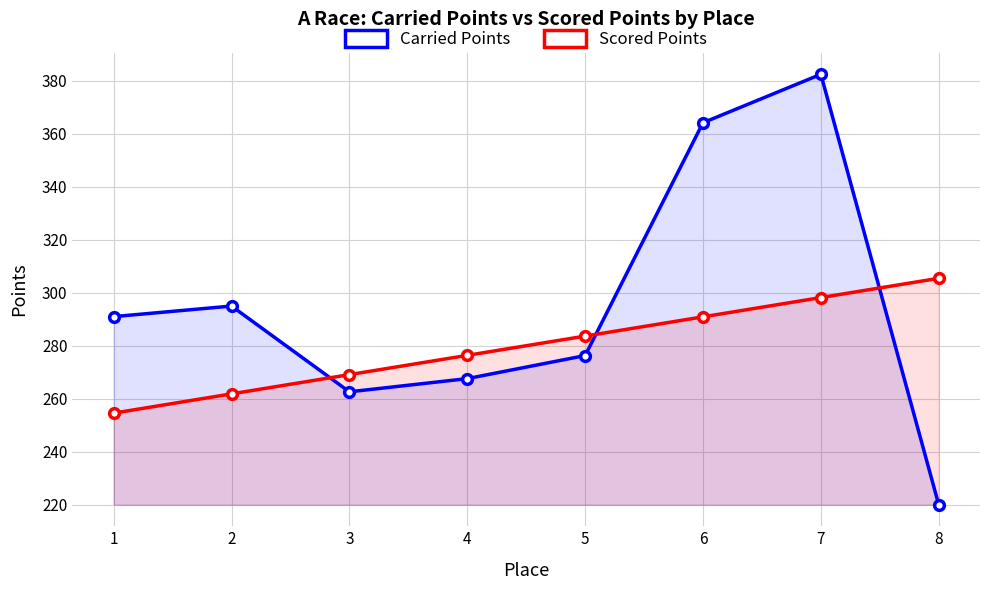

Reading right to left, list all the values displayed in this chart.

Carried Points: 8=220.0	7=382.4	6=364.1	5=276.3	4=267.6	3=262.6	2=294.9	1=291.0
Scored Points: 8=305.4	7=298.2	6=290.9	5=283.6	4=276.4	3=269.1	2=261.8	1=254.6